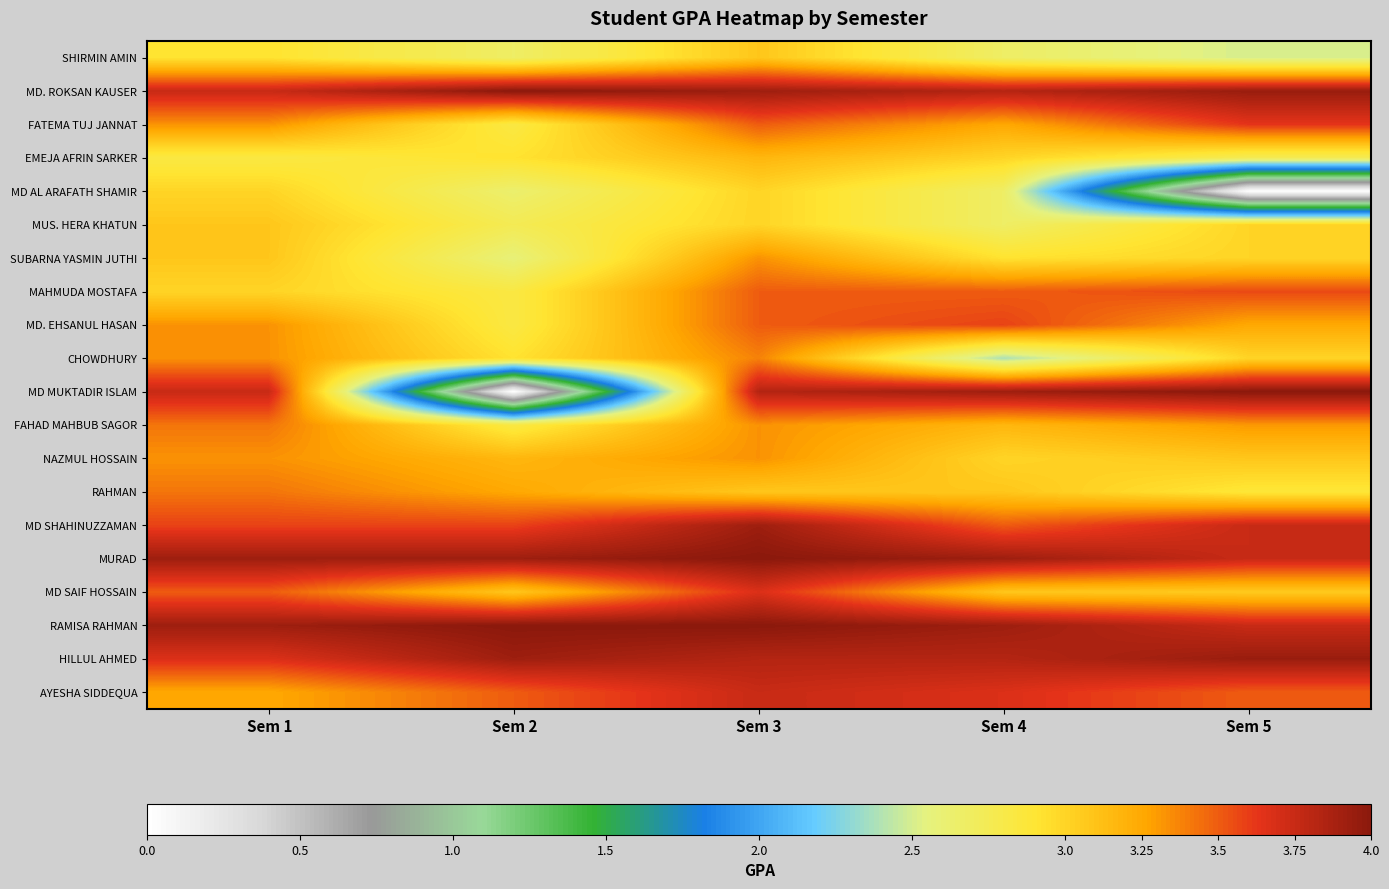

Reading left to right, list all the values displayed in this chart.

SHIRMIN AMIN: Sem 1=2.9	Sem 2=2.7	Sem 3=3.1	Sem 4=2.7	Sem 5=2.5
MD. ROKSAN KAUSER: Sem 1=3.8	Sem 2=4.0	Sem 3=3.9	Sem 4=3.8	Sem 5=3.9
FATEMA TUJ JANNAT: Sem 1=3.3	Sem 2=2.8	Sem 3=3.5	Sem 4=3.2	Sem 5=3.6
EMEJA AFRIN SARKER: Sem 1=2.8	Sem 2=2.9	Sem 3=3.2	Sem 4=3.0	Sem 5=2.8
MD AL ARAFATH SHAMIR: Sem 1=3.0	Sem 2=2.6	Sem 3=3.0	Sem 4=2.7	Sem 5=0.0
MUS. HERA KHATUN: Sem 1=3.1	Sem 2=2.8	Sem 3=3.0	Sem 4=2.7	Sem 5=3.0
SUBARNA YASMIN JUTHI: Sem 1=3.1	Sem 2=2.6	Sem 3=3.3	Sem 4=2.9	Sem 5=3.0
MAHMUDA MOSTAFA: Sem 1=3.0	Sem 2=2.8	Sem 3=3.5	Sem 4=3.5	Sem 5=3.6
MD. EHSANUL HASAN: Sem 1=3.3	Sem 2=2.8	Sem 3=3.5	Sem 4=3.6	Sem 5=3.2
CHOWDHURY: Sem 1=3.3	Sem 2=2.9	Sem 3=3.4	Sem 4=2.4	Sem 5=3.0
MD MUKTADIR ISLAM: Sem 1=3.8	Sem 2=0.0	Sem 3=3.8	Sem 4=3.9	Sem 5=4.0
FAHAD MAHBUB SAGOR: Sem 1=3.4	Sem 2=2.8	Sem 3=3.3	Sem 4=3.2	Sem 5=3.3
NAZMUL HOSSAIN: Sem 1=3.3	Sem 2=3.2	Sem 3=3.3	Sem 4=3.0	Sem 5=3.1
RAHMAN: Sem 1=3.4	Sem 2=3.2	Sem 3=3.1	Sem 4=3.1	Sem 5=2.9
MD SHAHINUZZAMAN: Sem 1=3.6	Sem 2=3.6	Sem 3=3.9	Sem 4=3.5	Sem 5=3.8
MURAD: Sem 1=3.9	Sem 2=3.9	Sem 3=4.0	Sem 4=3.9	Sem 5=3.8
MD SAIF HOSSAIN: Sem 1=3.5	Sem 2=3.1	Sem 3=3.7	Sem 4=3.1	Sem 5=3.1
RAMISA RAHMAN: Sem 1=3.9	Sem 2=4.0	Sem 3=4.0	Sem 4=3.9	Sem 5=3.8
HILLUL AHMED: Sem 1=3.7	Sem 2=3.9	Sem 3=3.8	Sem 4=3.8	Sem 5=3.9
AYESHA SIDDEQUA: Sem 1=3.2	Sem 2=3.5	Sem 3=3.8	Sem 4=3.7	Sem 5=3.5